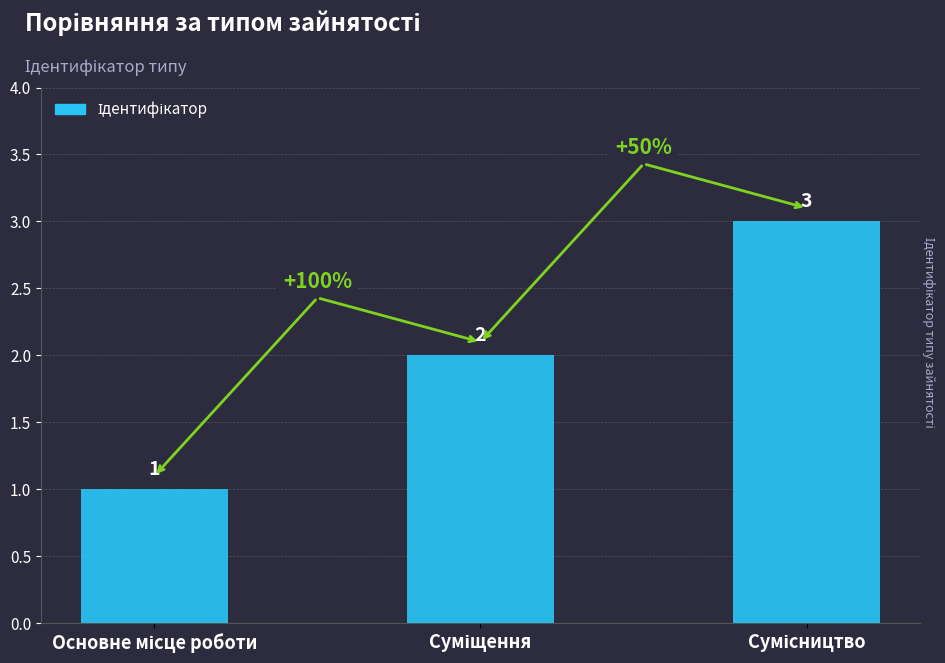

What is the minimum value shown in the chart?

1